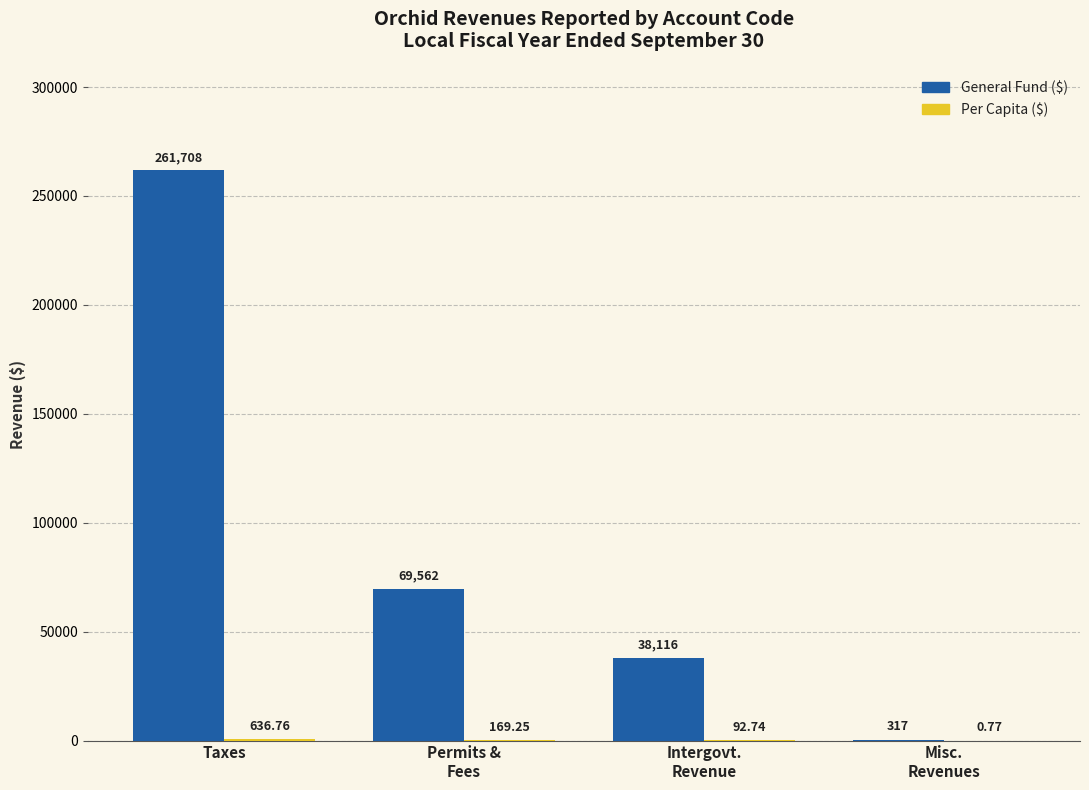

At which category is the sum across all series the highest?

Taxes